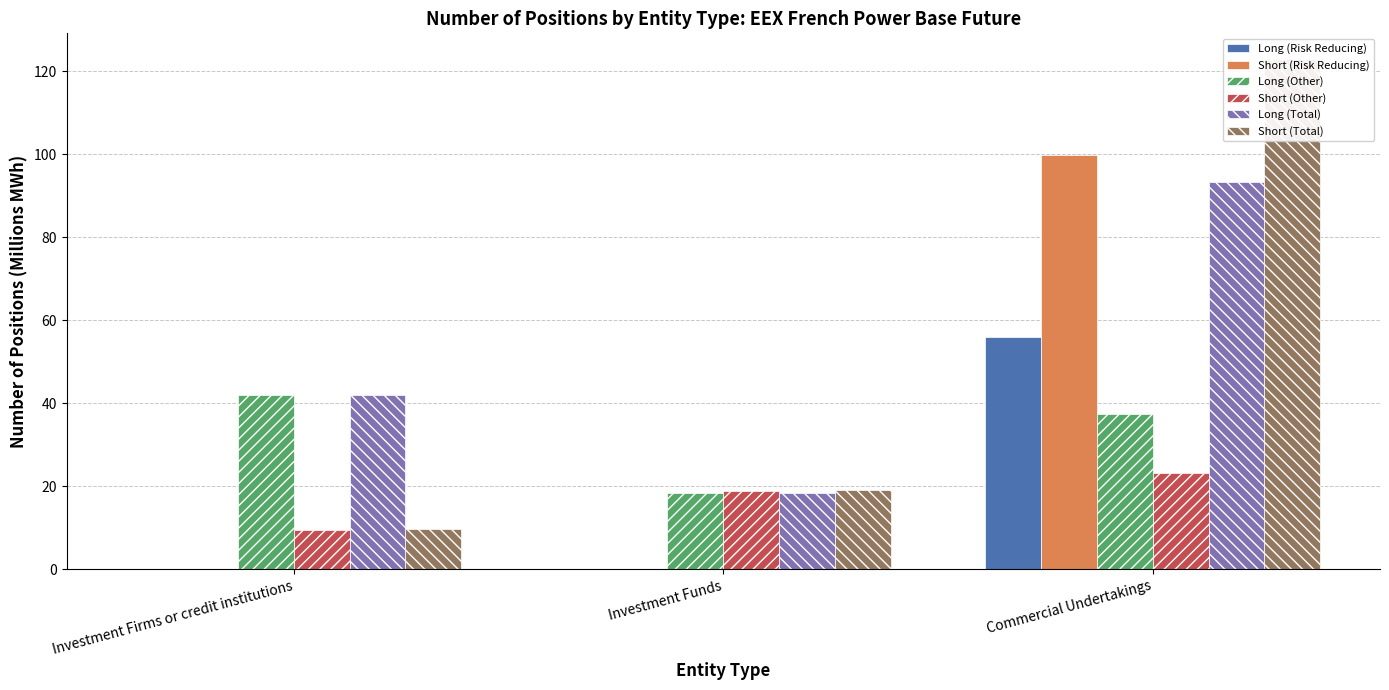

What position from the right is Investment Funds?

2